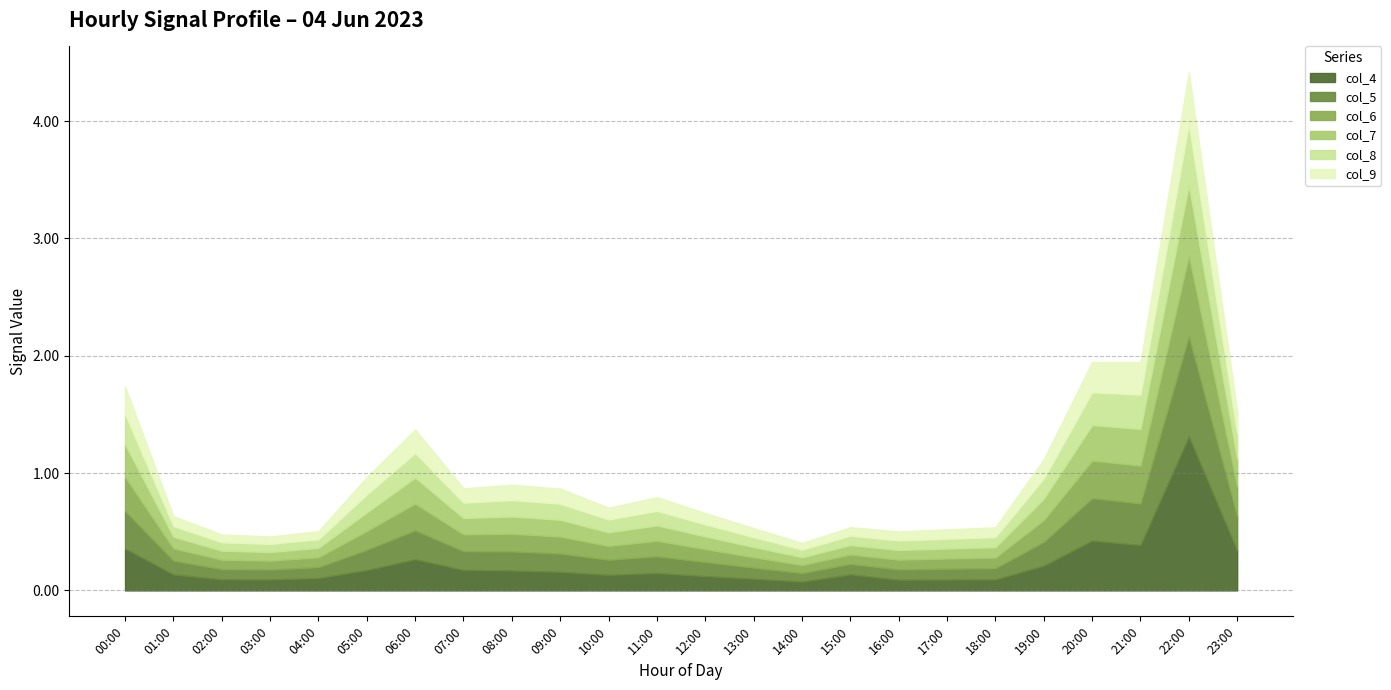

At which label is col_8 closest to 0?

14:00